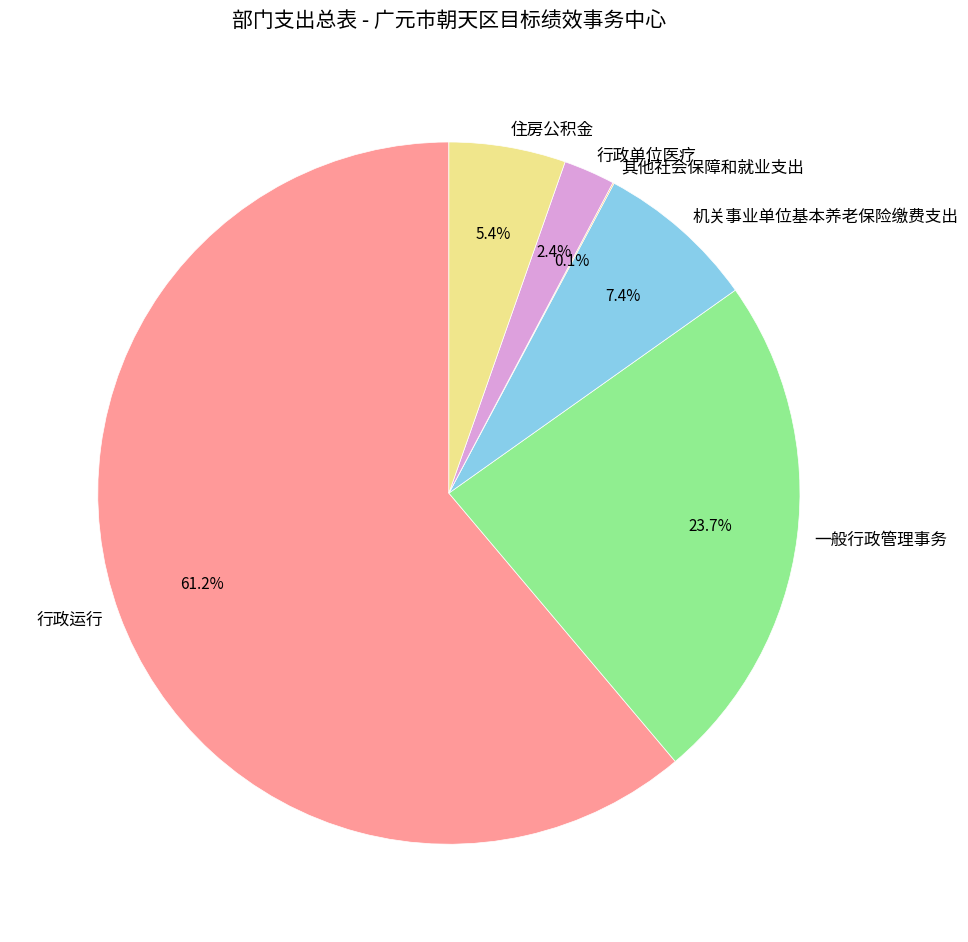

To the nearest percent, what is the difference between the 住房公积金 and 行政单位医疗 slice percentages?

3%